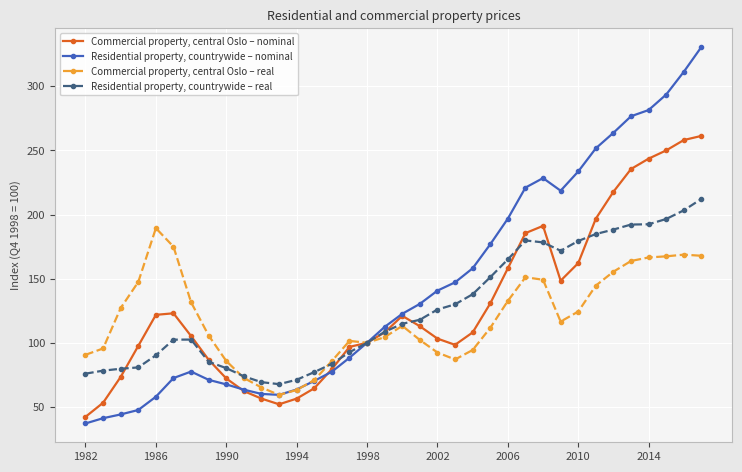

Which series has the largest range (max minus min)?

Residential property, countrywide – nominal